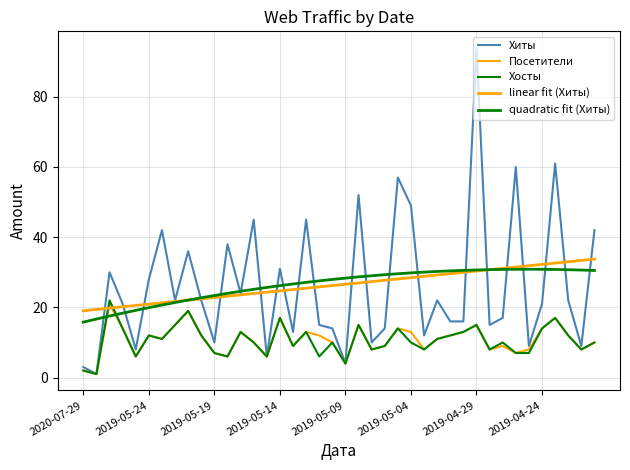

How many lines are shown in the chart?

5